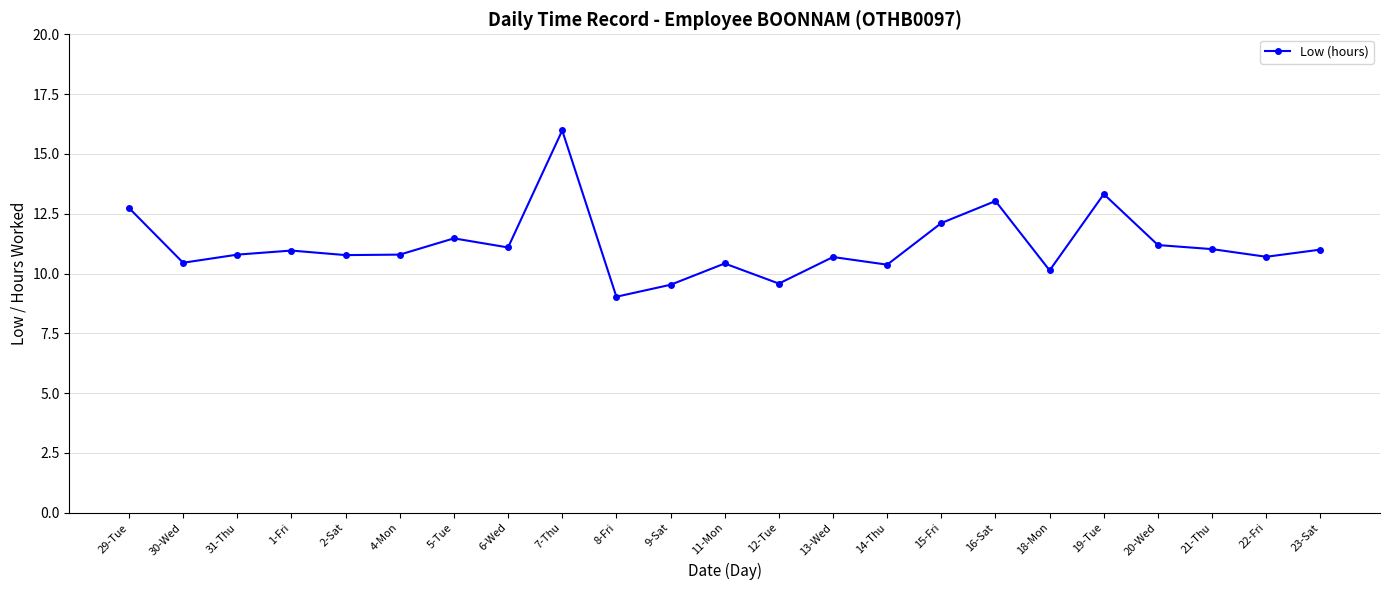

At which label is the value closest to 12?

15-Fri